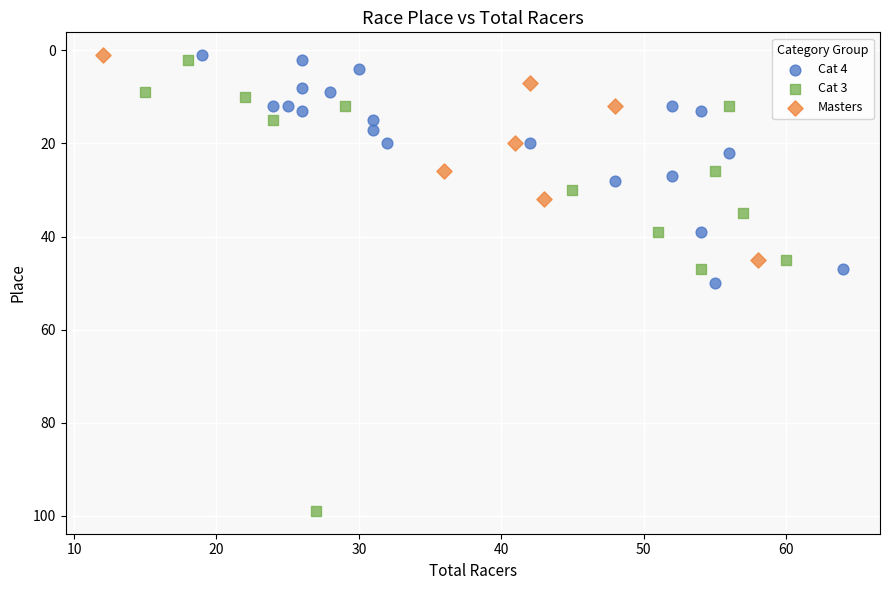

Which series contains the highest Y value?

Cat 3